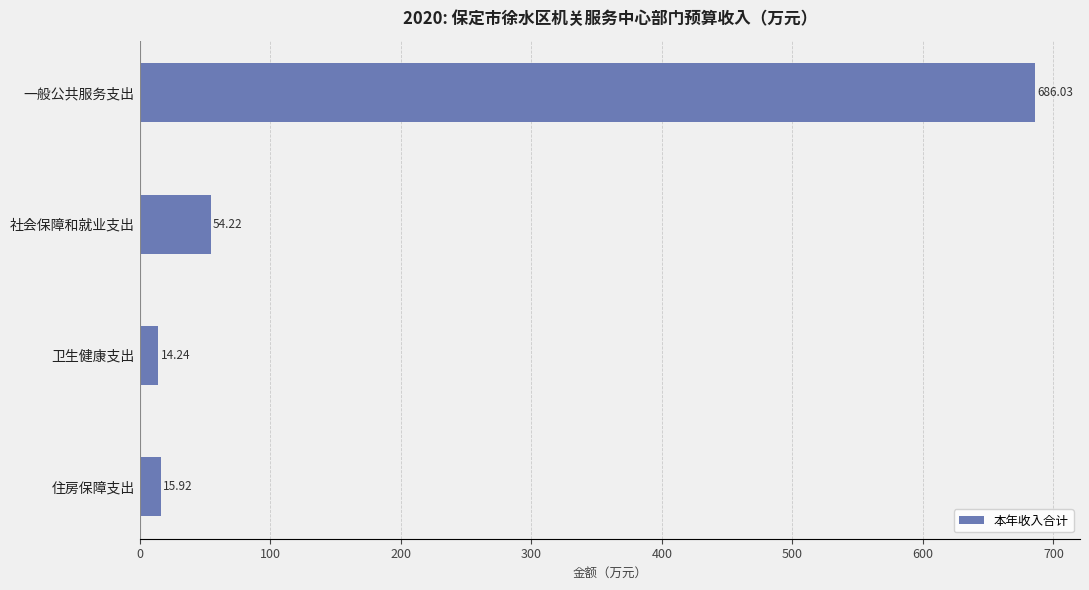

What is the difference between the second highest and second lowest values?

38.3